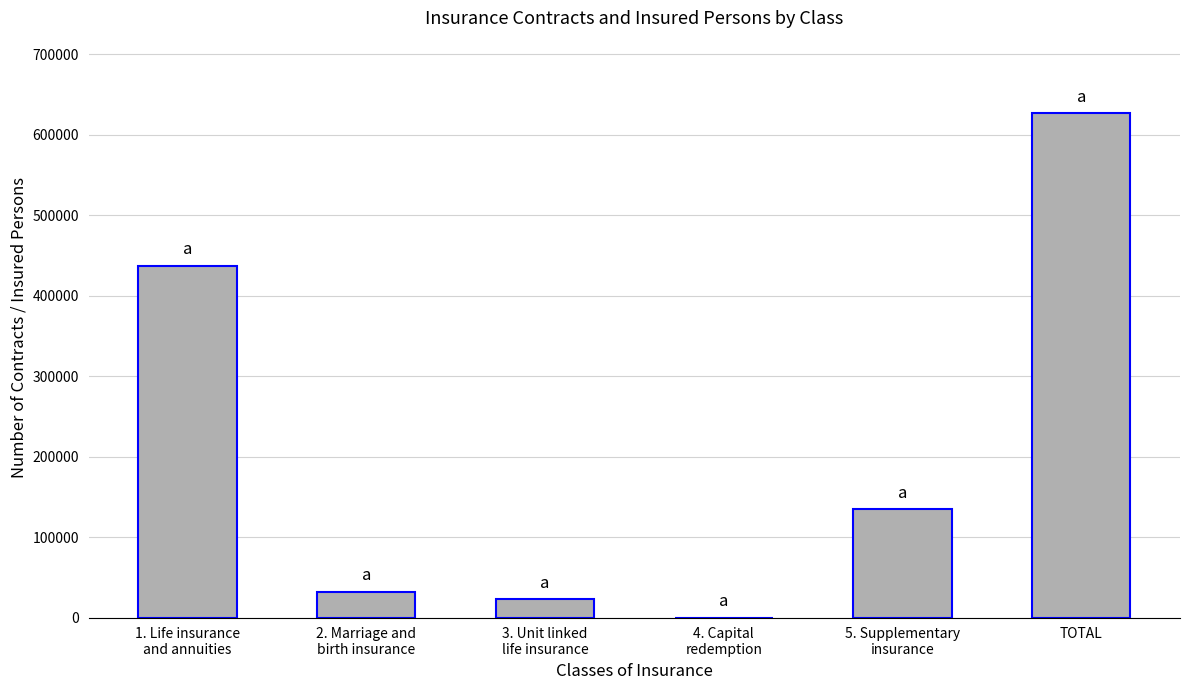

The chart shows a value of 100070 at 1. Life insurance
and annuities. True or false?

False